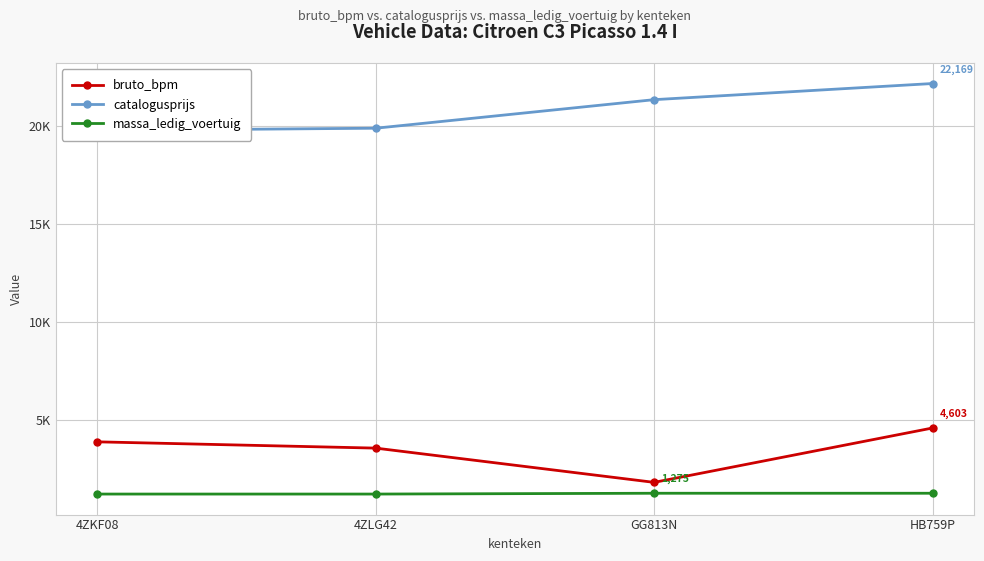

True or false: catalogusprijs has more than 0 interior local peaks.

False